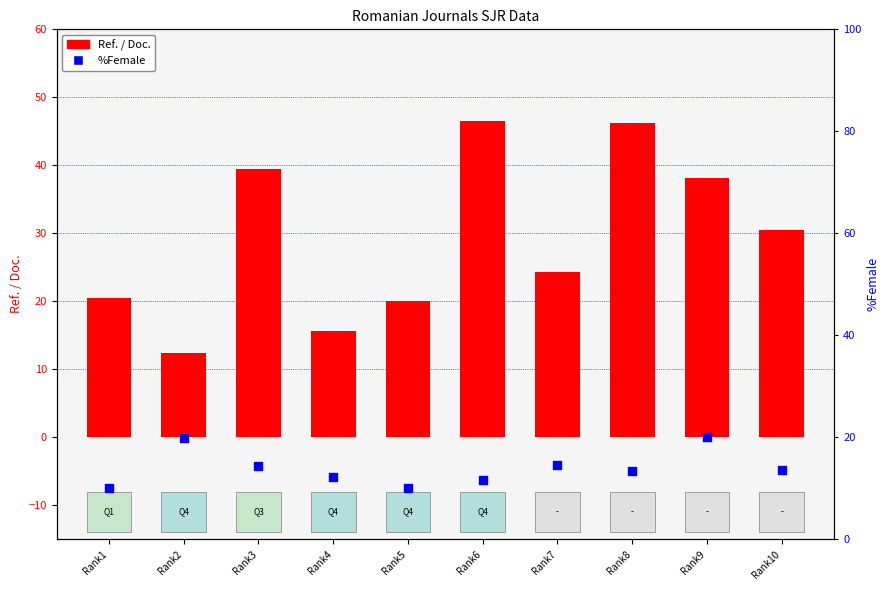

What are all the series names shown in the legend?

Ref. / Doc., %Female